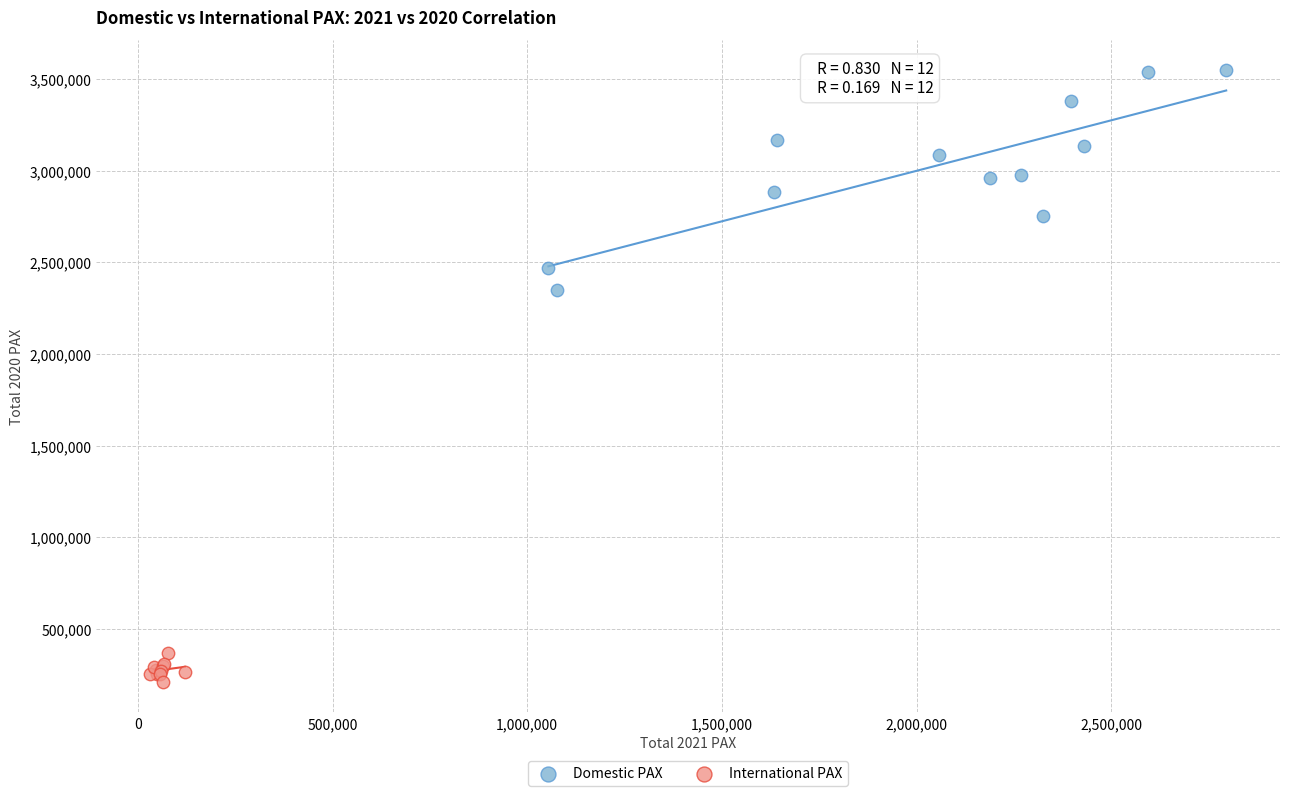

What are all the series names shown in the legend?

Domestic PAX, International PAX